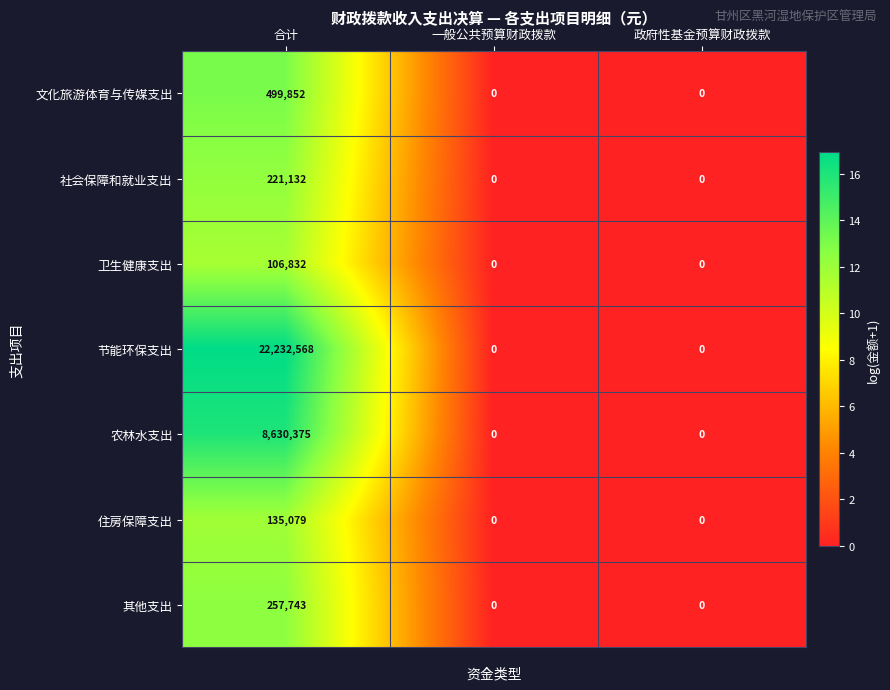

What is the sum of all 其他支出 values?

257743